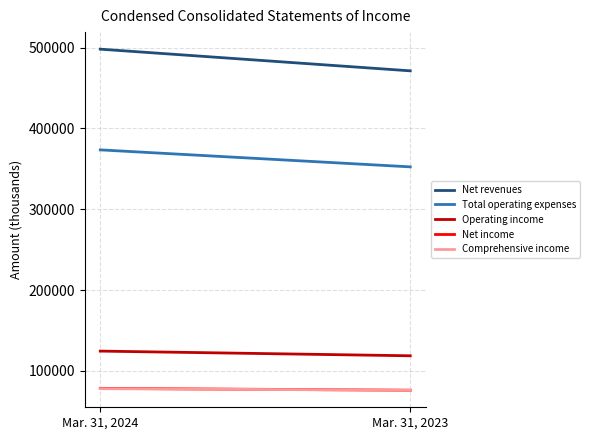

At which label does Comprehensive income reach its minimum?

Mar. 31, 2023